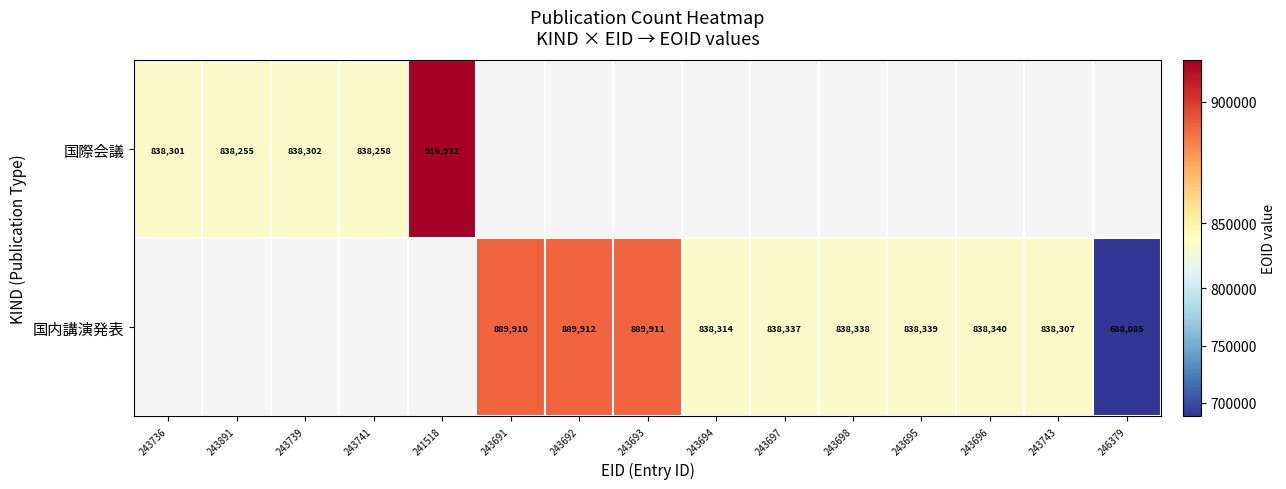

True or false: 国内講演発表 has a value of 486106 at 243691.

False